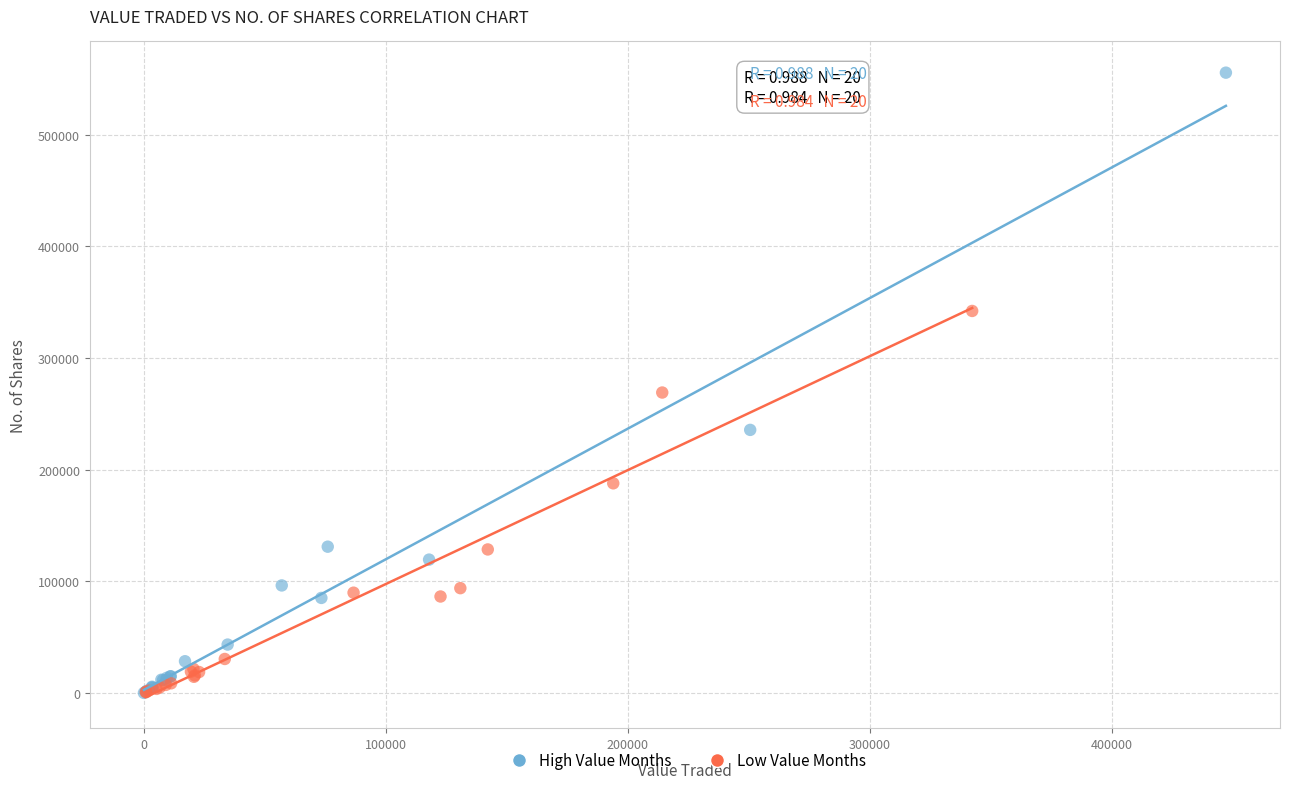

What are all the series names shown in the legend?

High Value Months, Low Value Months